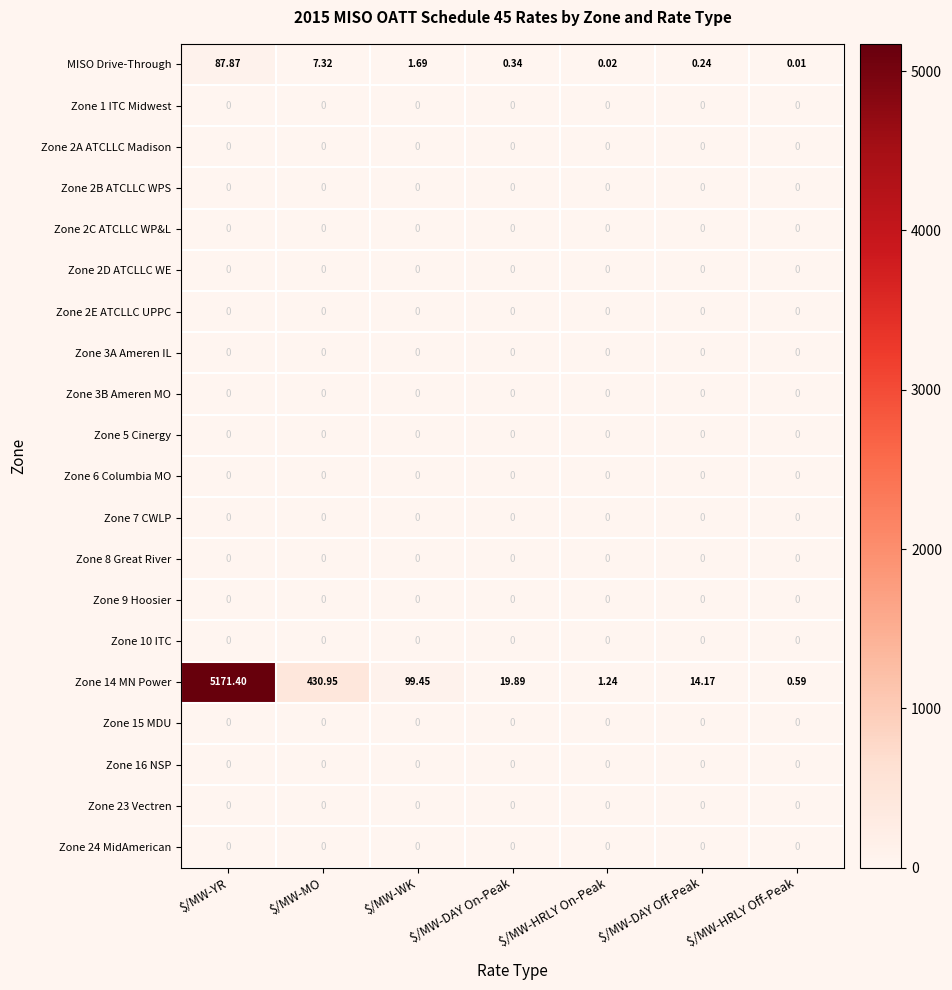

Which category has the lowest value in the Zone 14 MN Power series?

$/MW-HRLY Off-Peak